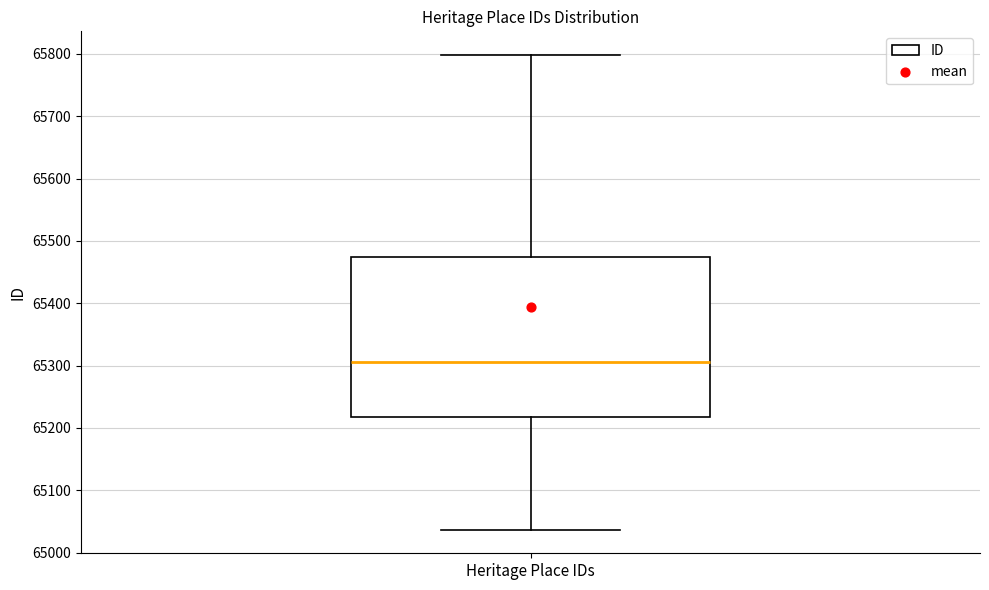

Where does the median line of the box for Heritage Place IDs sit on the y-axis? The values are not printed on the chart, so give them approximately, as read against the axis.

65310